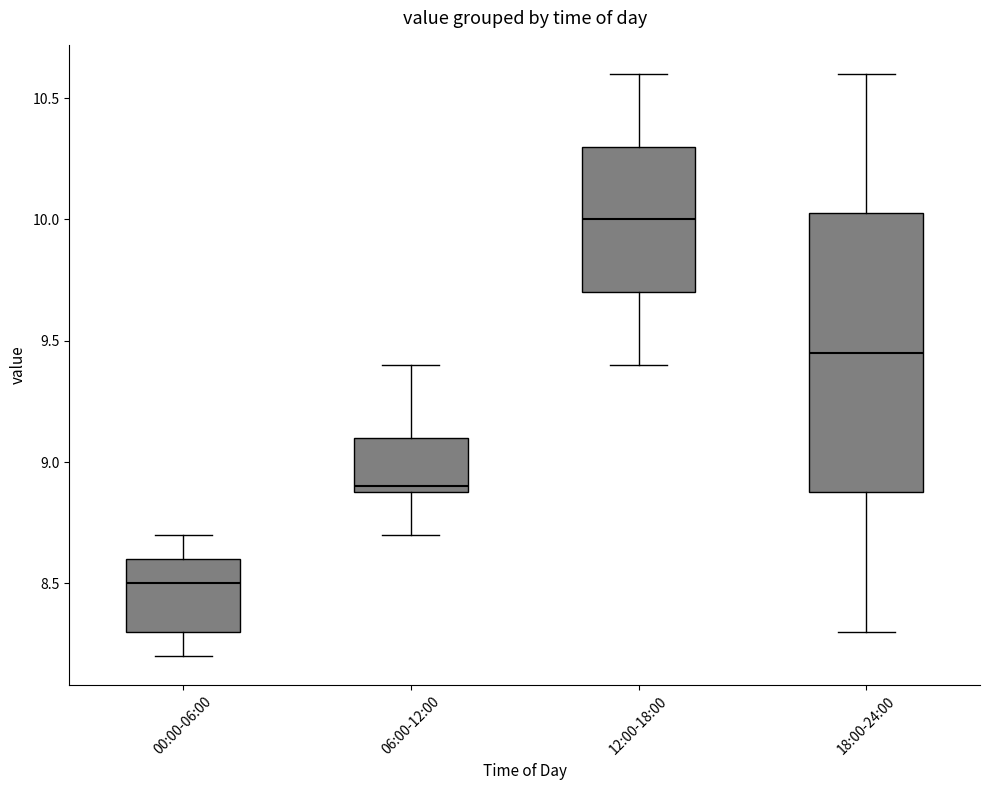

Reading left to right, transcribe this box plot: for each box, give where its median line is, the range the box spans, and where its two whiskers end, as read against the y-axis. The values are not printed on the chart, so give them approximately, as read against the axis.

00:00-06:00: median 8.50, box 8.30 to 8.60, whiskers 8.20 to 8.70
06:00-12:00: median 8.90 (just above the box's lower edge), box 8.90 to 9.10, whiskers 8.70 to 9.40
12:00-18:00: median 10.00, box 9.70 to 10.30, whiskers 9.40 to 10.60
18:00-24:00: median 9.45, box 8.90 to 10.05, whiskers 8.30 to 10.60